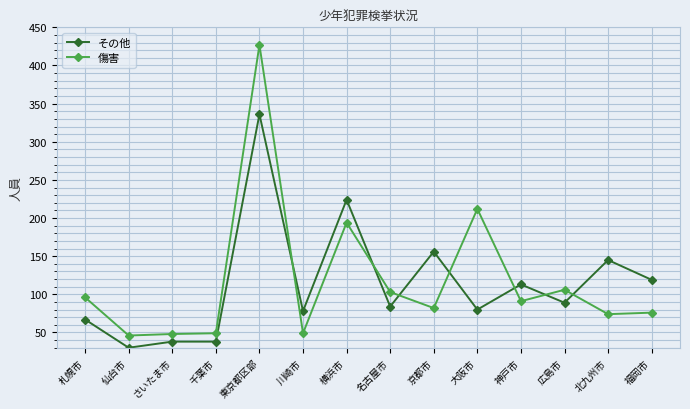

True or false: 傷害 has more than 1 points higher than both neighbors.

True